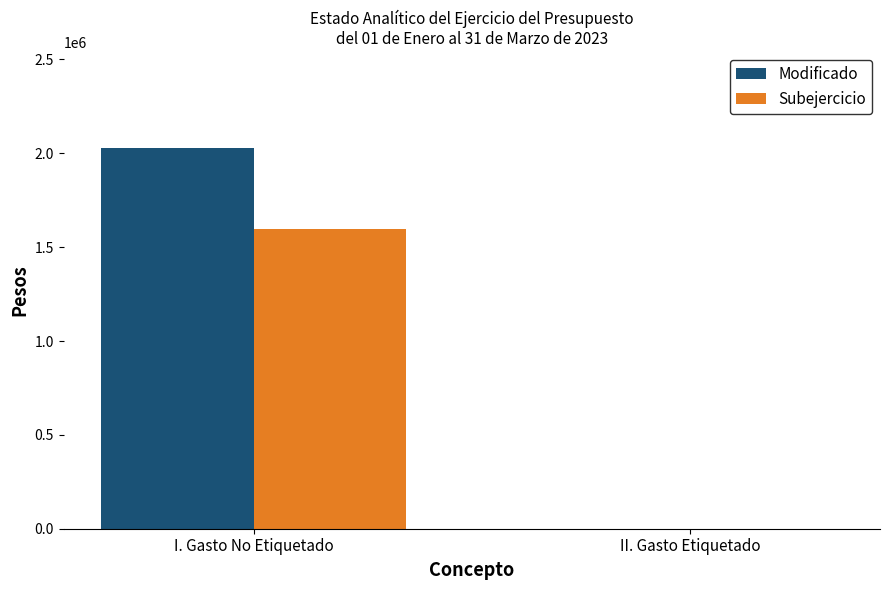

Which category has the highest value in the Modificado series?

I. Gasto No Etiquetado